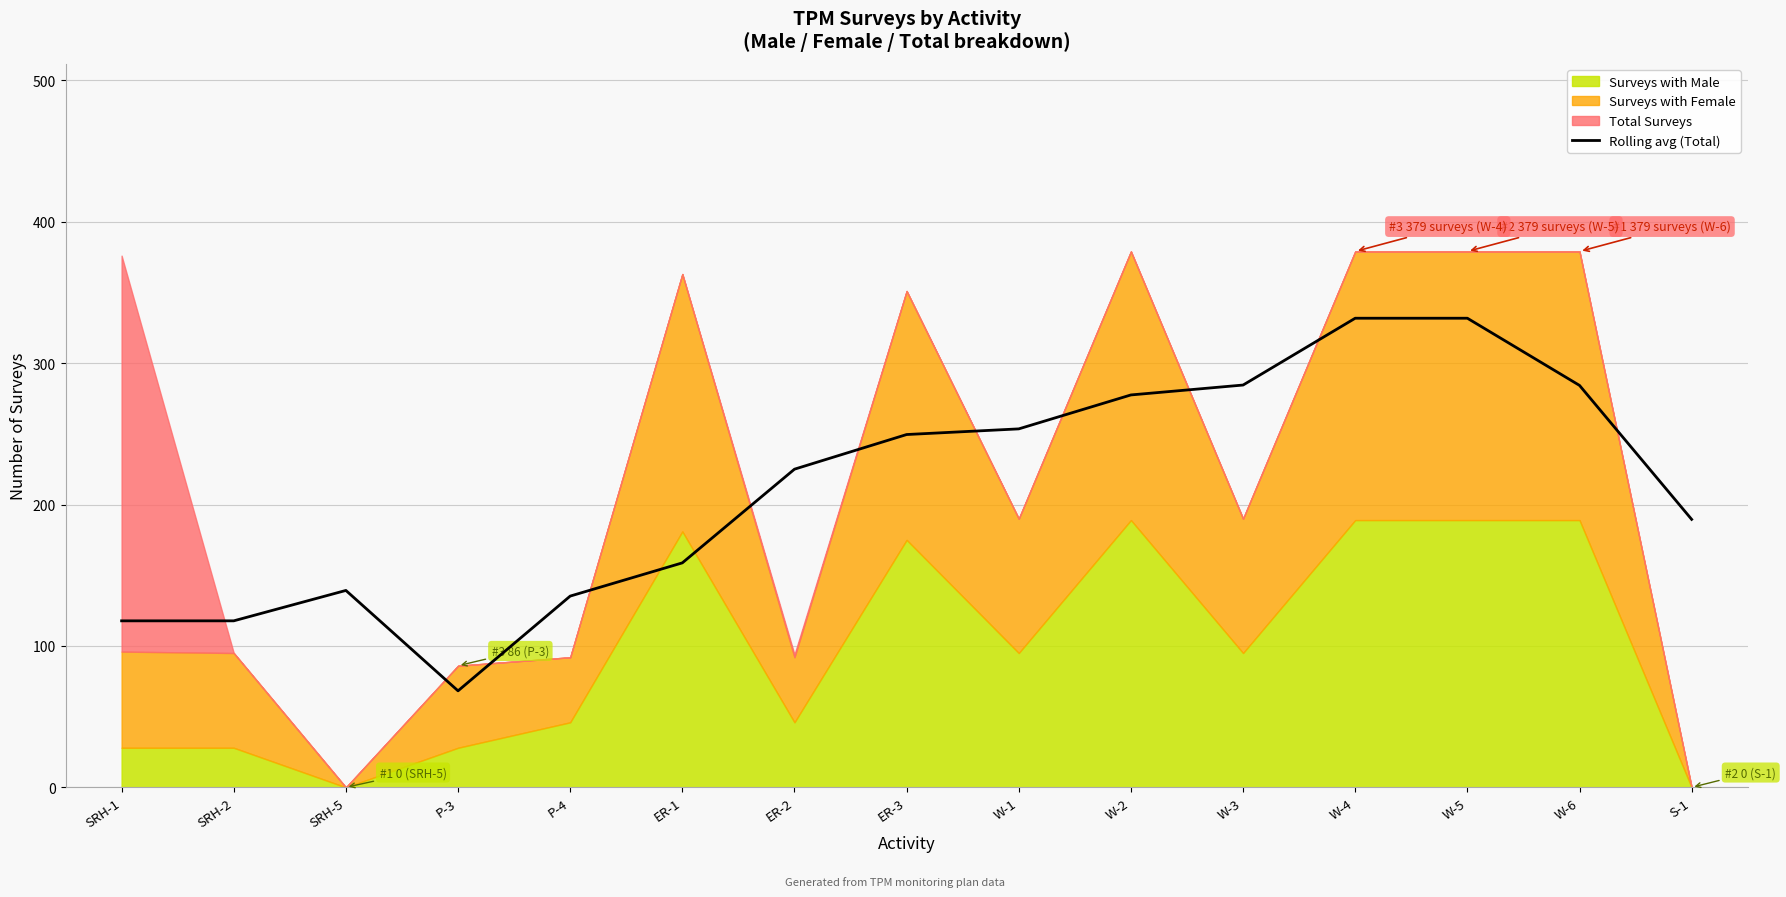

The value of Rolling avg (Total) at W-3 is 79.9. True or false?

False